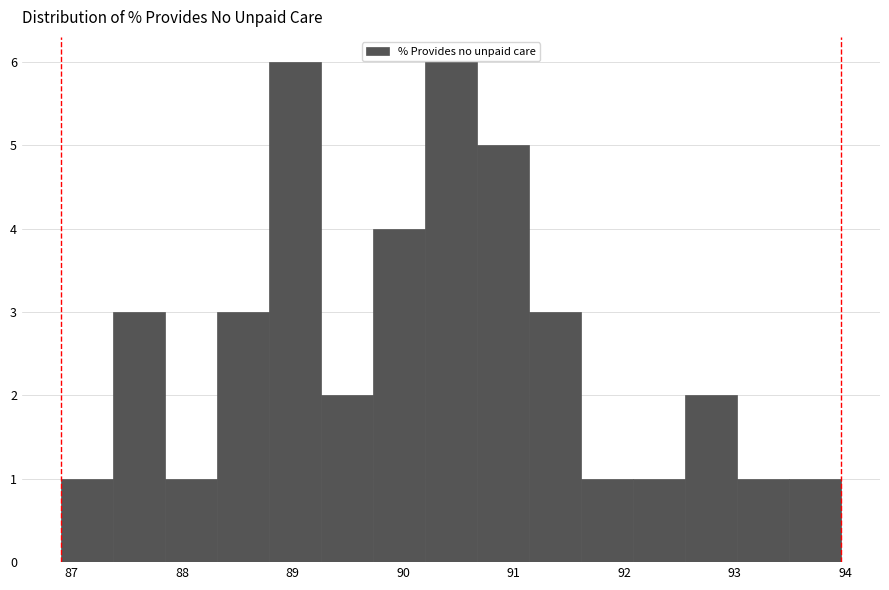

Reading left to right, list every bar in this chart as the range it spans on the x-axis followed by its height. Neither the bar edges nor the heights are printed on the chart, so give them approximately, as read against the axes.

86.9 to 87.4: 1
87.4 to 87.8: 3
87.8 to 88.3: 1
88.3 to 88.8: 3
88.8 to 89.3: 6
89.3 to 89.7: 2
89.7 to 90.2: 4
90.2 to 90.7: 6
90.7 to 91.1: 5
91.1 to 91.6: 3
91.6 to 92.1: 1
92.1 to 92.5: 1
92.5 to 93.0: 2
93.0 to 93.5: 1
93.5 to 94.0: 1